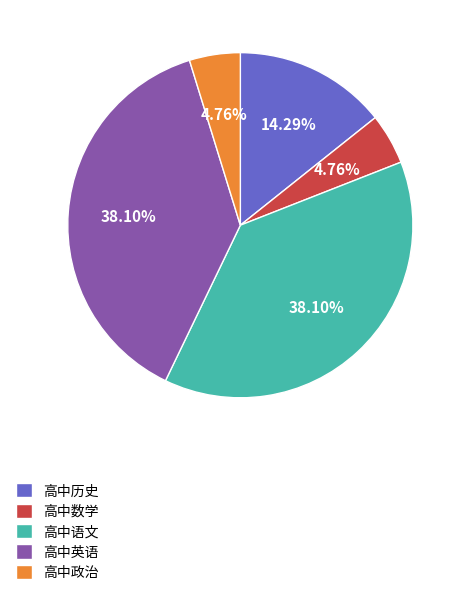

To the nearest percent, what portion does 高中英语 represent?

38%